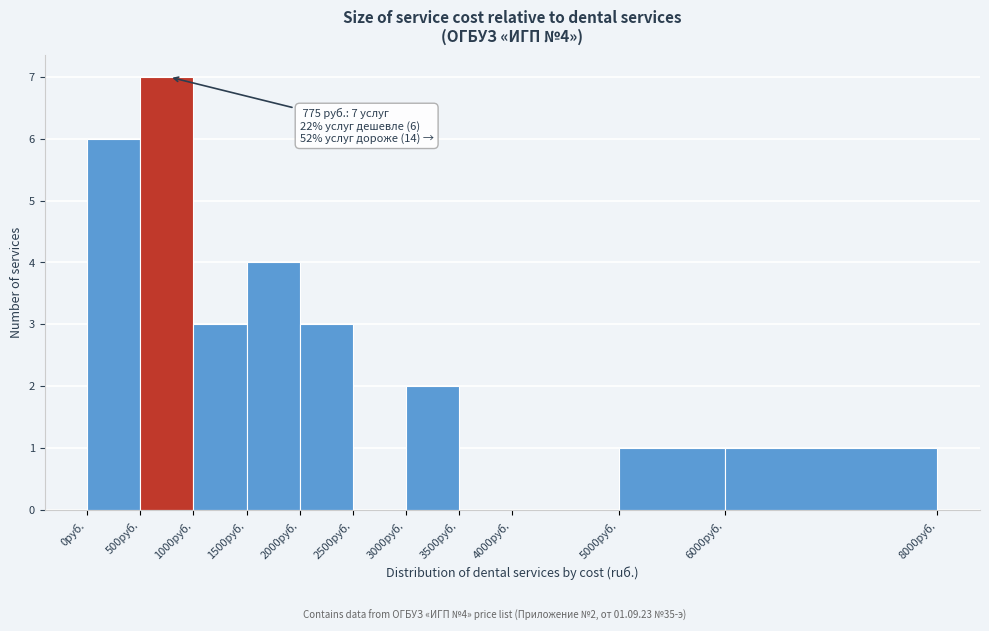

Over which range of the x-axis is the bar tallest?

500 to 1000